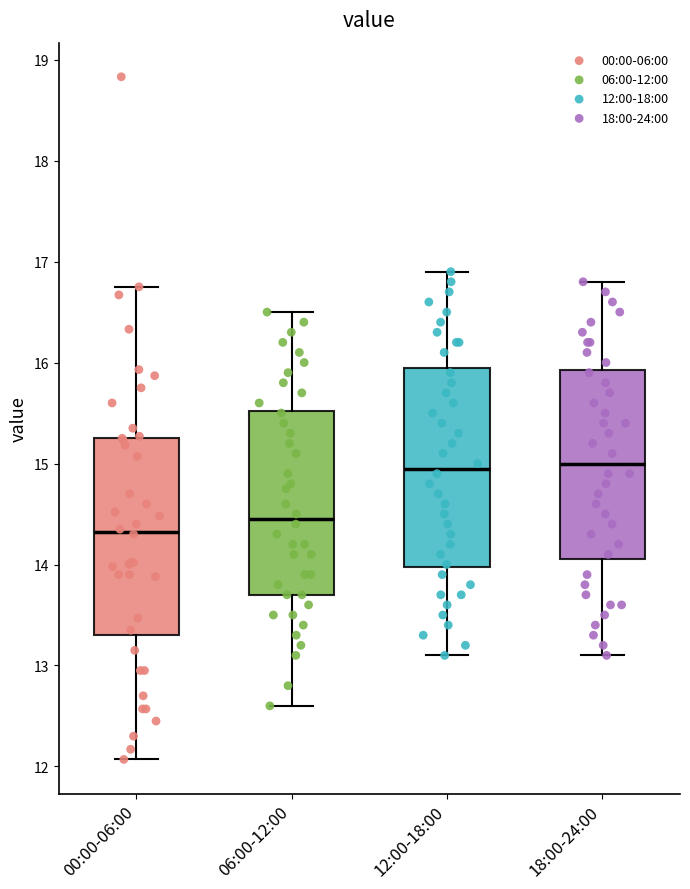

Reading left to right, read every box against the y-axis: the position of its median line, the range the box covers, and the ends of its whiskers. The values are not printed on the chart, so give them approximately, as read against the axis.

00:00-06:00: median 14.3, box 13.3 to 15.3, whiskers 12.1 to 16.8
06:00-12:00: median 14.5, box 13.7 to 15.5, whiskers 12.6 to 16.5
12:00-18:00: median 15.0, box 14.0 to 16.0, whiskers 13.1 to 16.9
18:00-24:00: median 15.0, box 14.1 to 15.9, whiskers 13.1 to 16.8